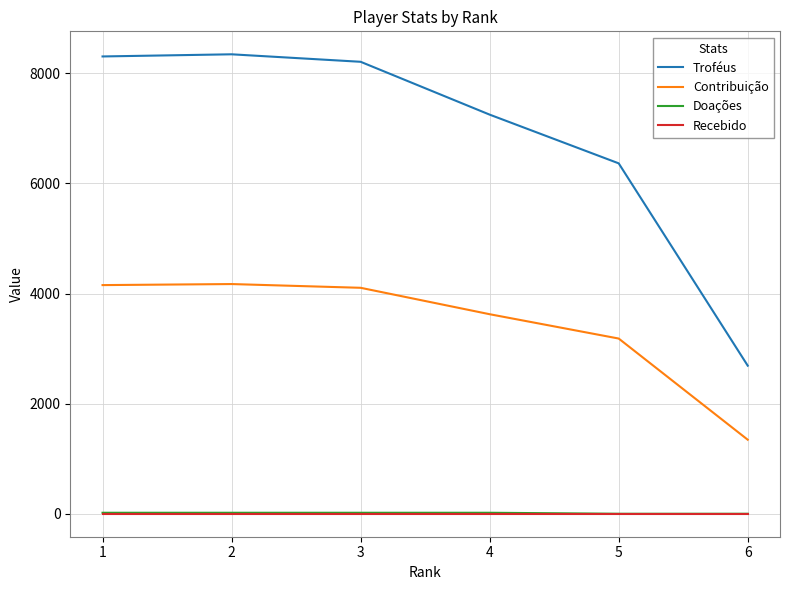

Is this an area chart (filled region under the line)?

No